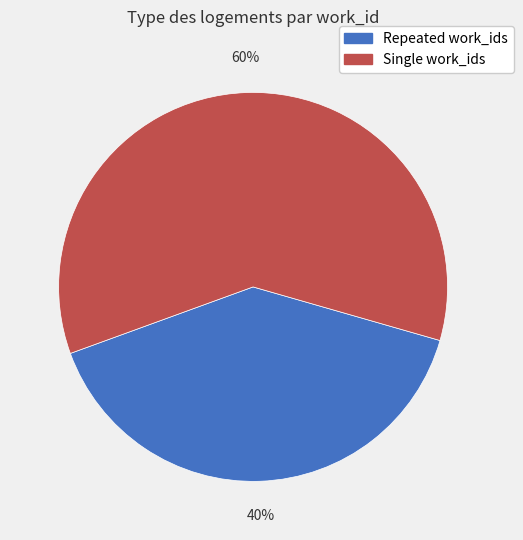

Is there any slice that represents more than half of the pie?

Yes